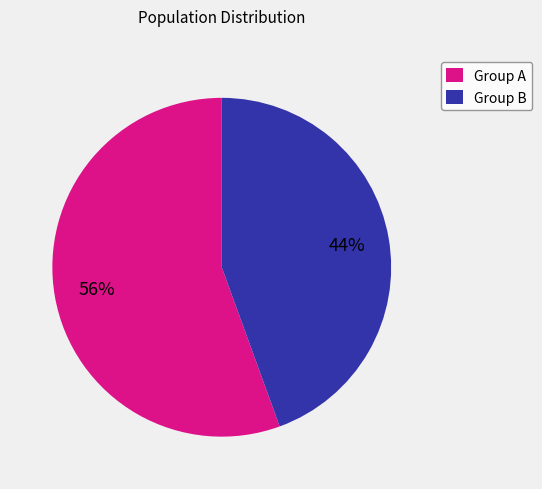

To the nearest percent, what is the average slice percentage?

50%